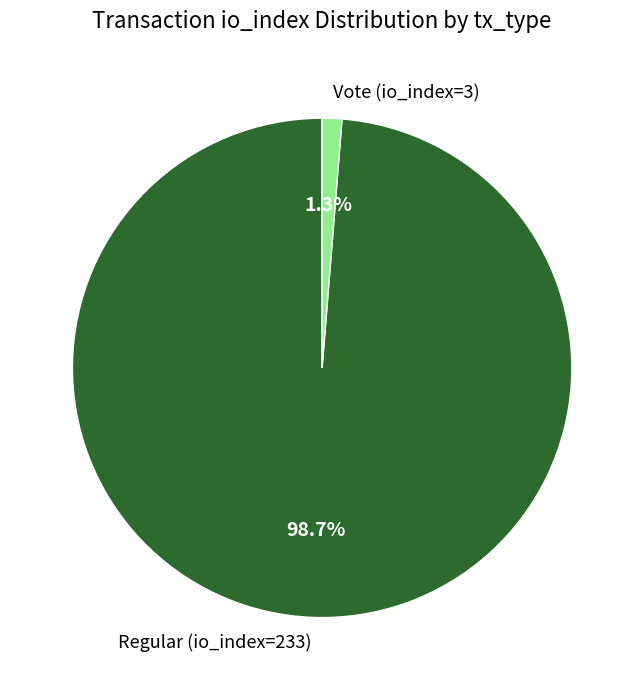

What is the largest slice in the pie chart?

Regular (io_index=233)